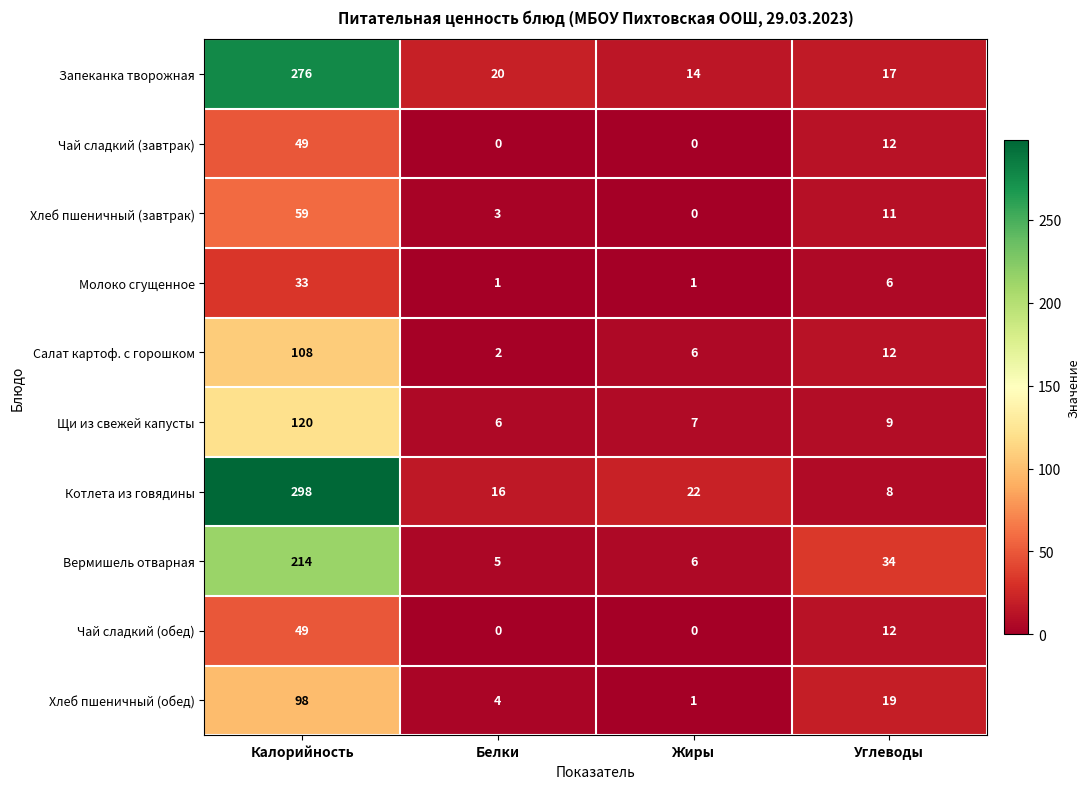

What is the lowest value of the Запеканка творожная series?

14